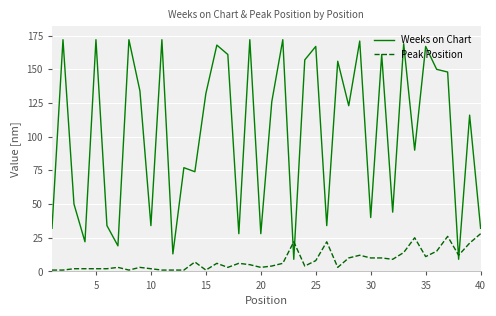

True or false: Peak Position and Weeks on Chart cross at least once.

True